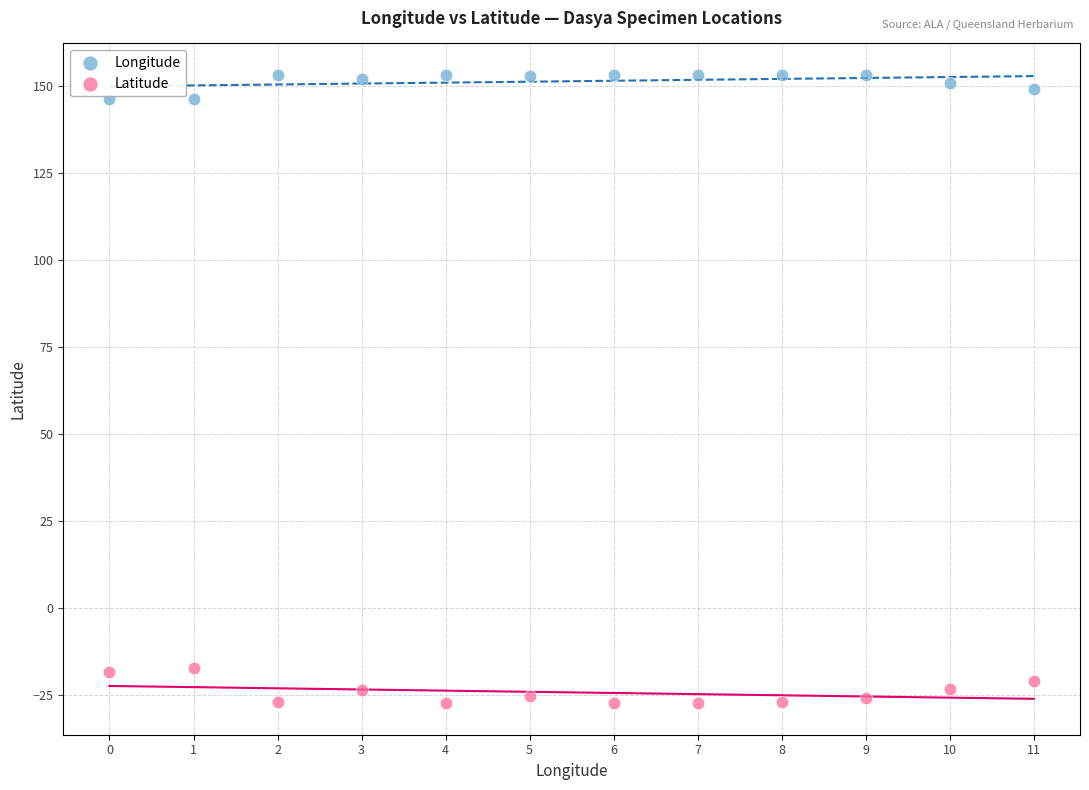

Which series contains the highest Y value?

Longitude